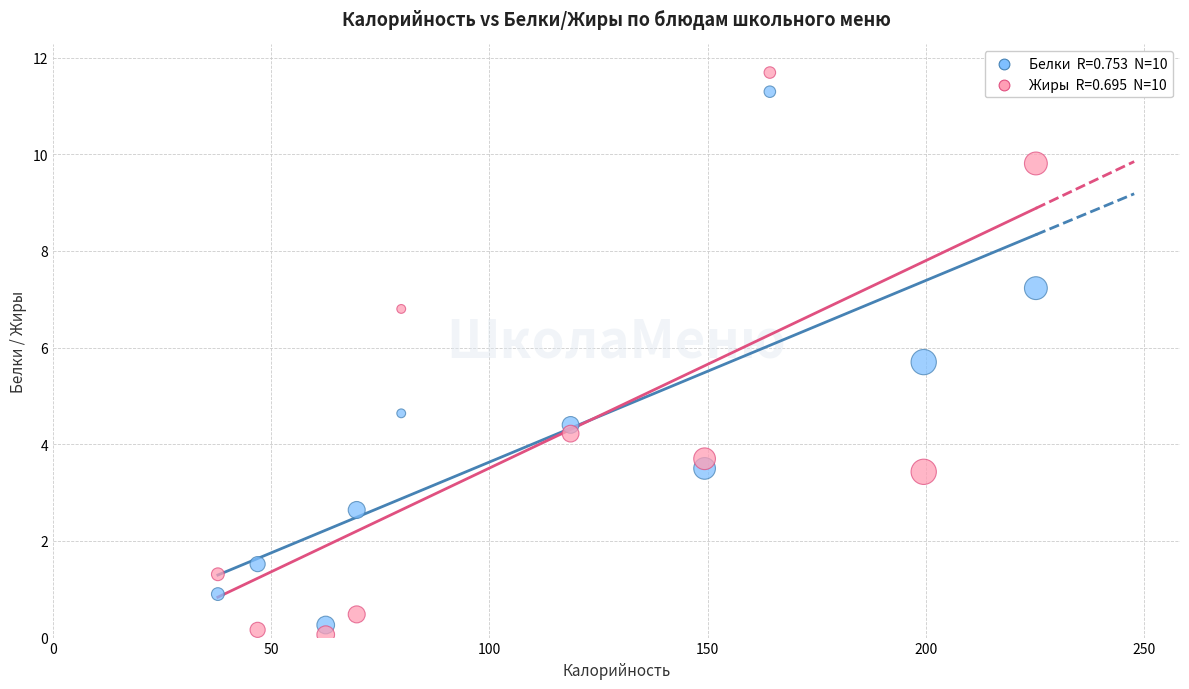

Across all series, what Y value is closest to 5?

4.6